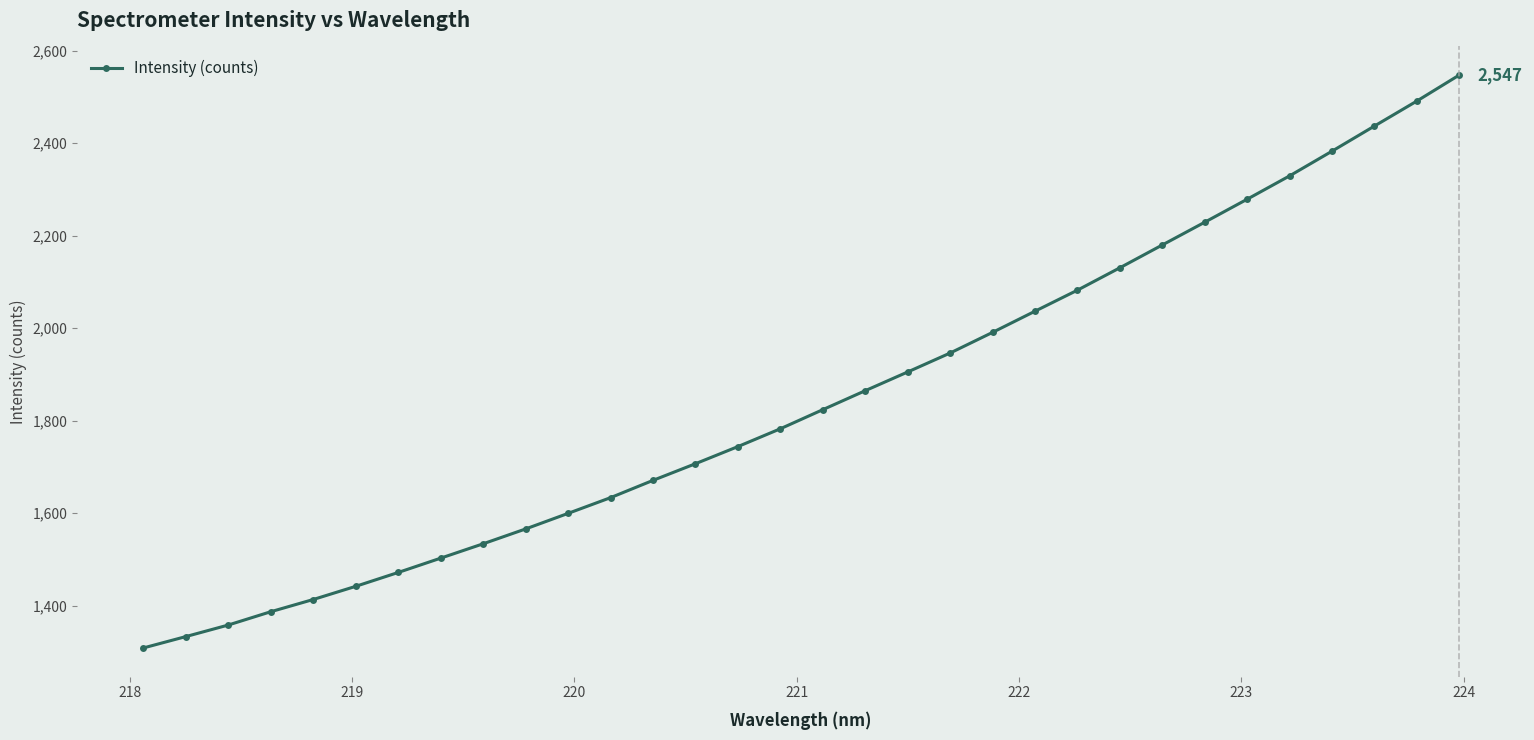

What is the minimum value shown in the chart?

1308.3